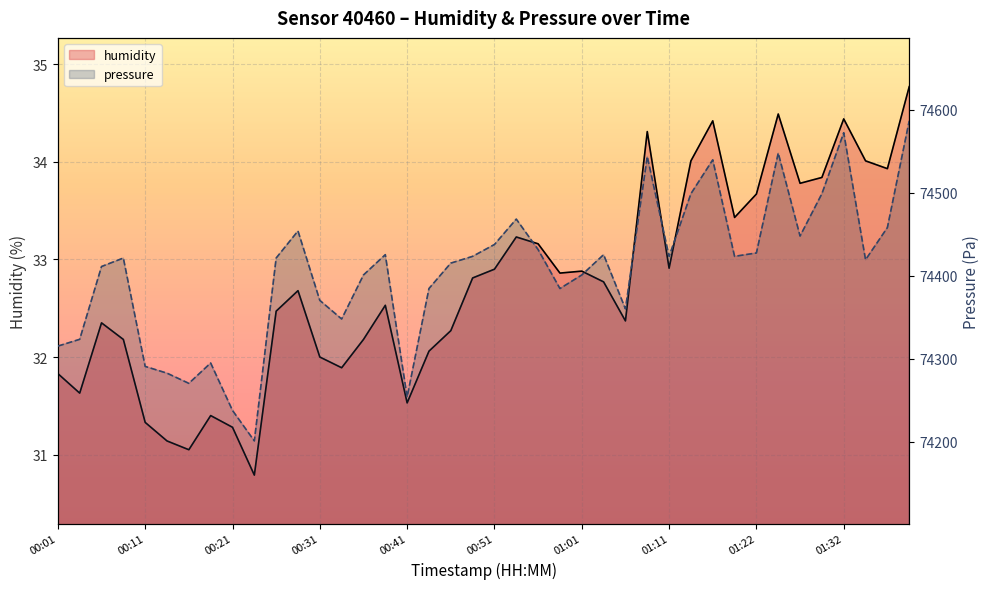

What is the difference between the second highest and minimum values in the humidity series?

3.7